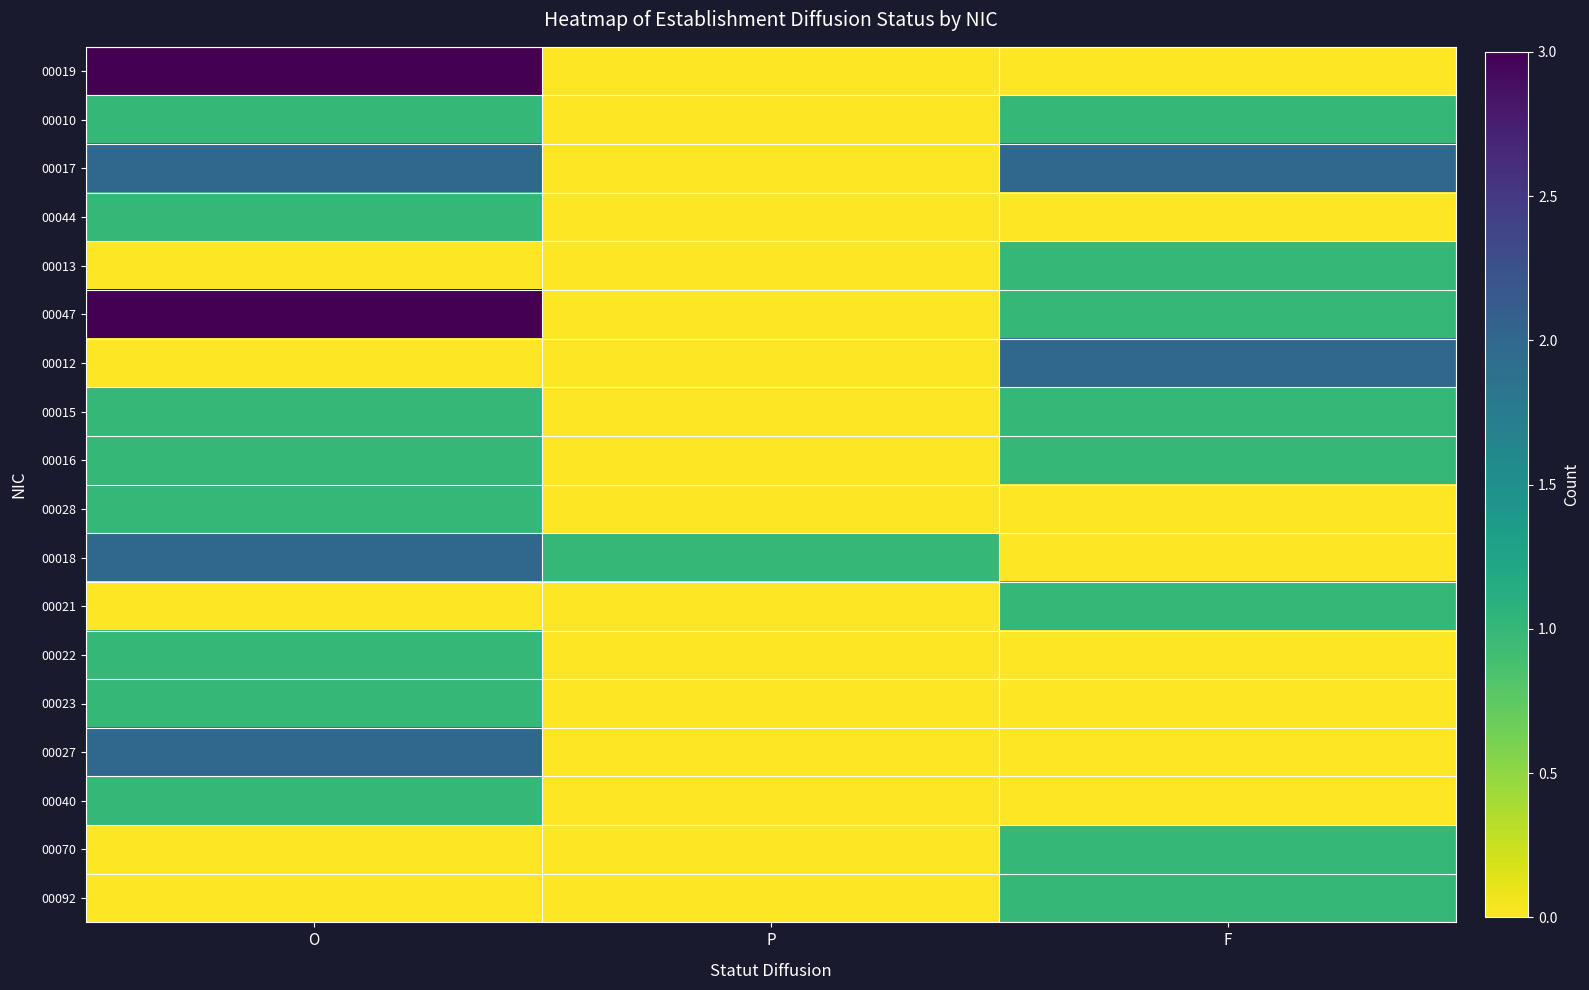

At which category is the sum across all series the highest?

O